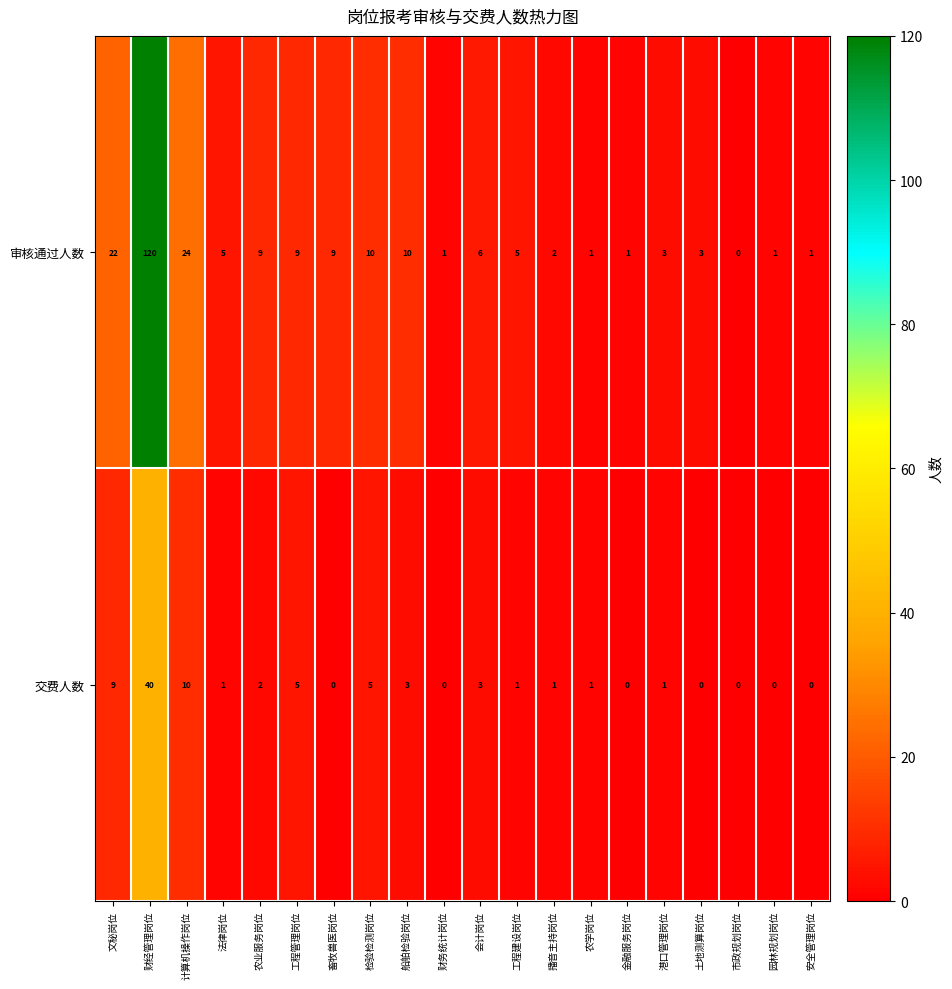

At which label is 交费人数 closest to 20?

计算机操作岗位